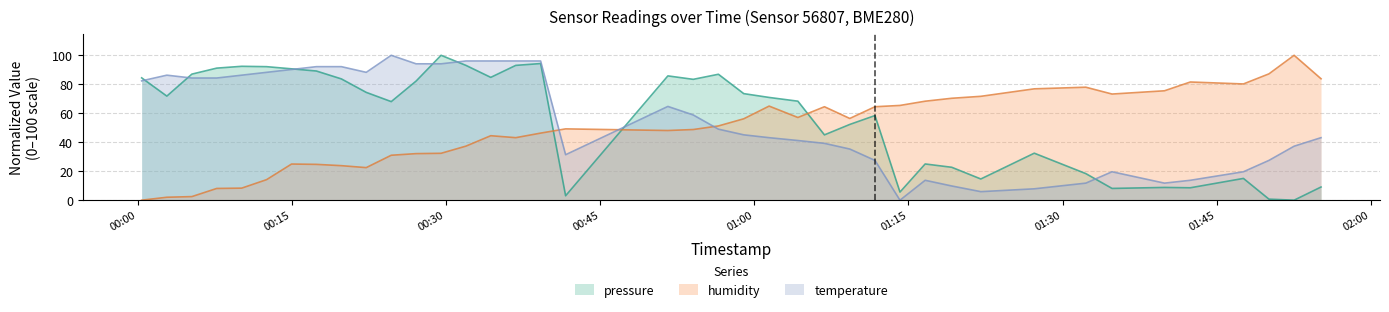

List the series in order of their peak value, highest first.

pressure, humidity, temperature